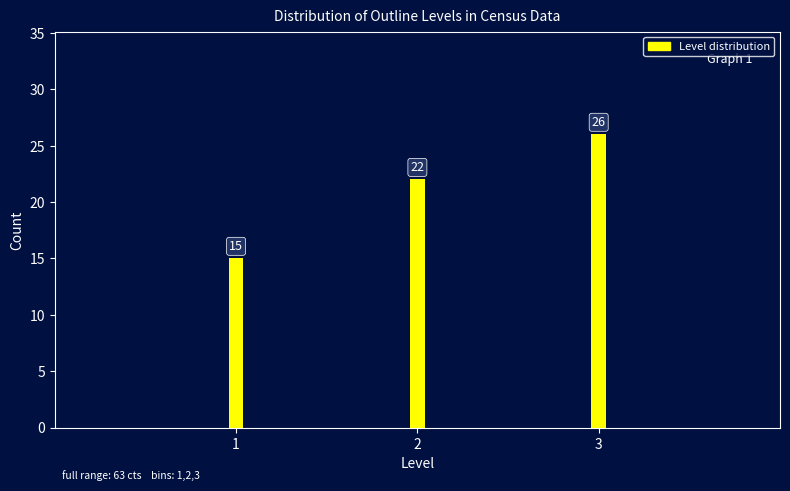

Reading right to left, extract all data points from this chart.

26	22	15